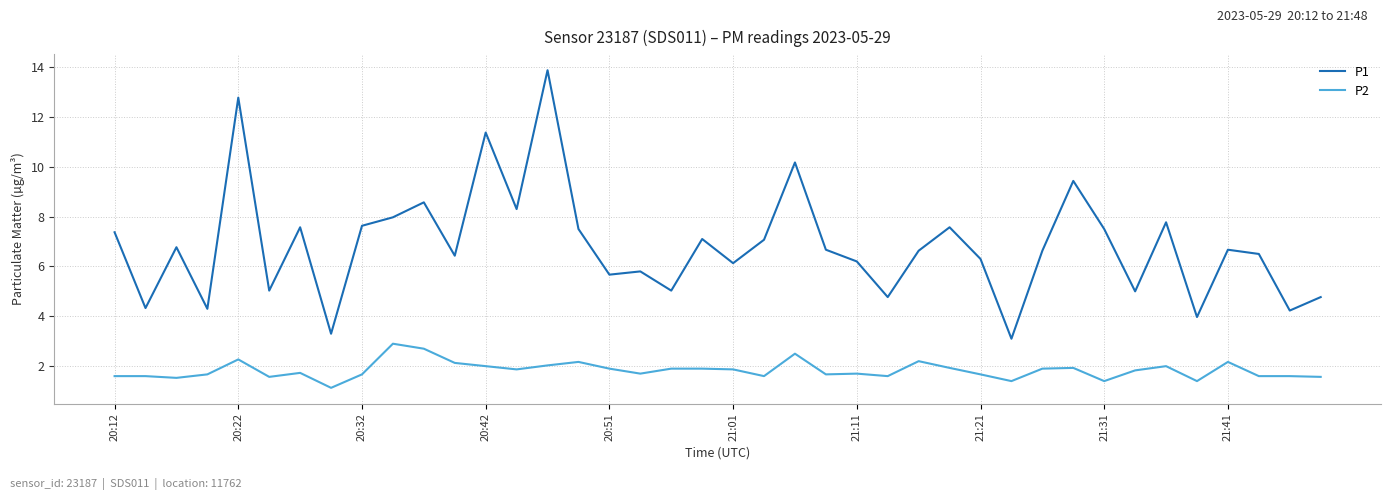

How many lines are shown in the chart?

2